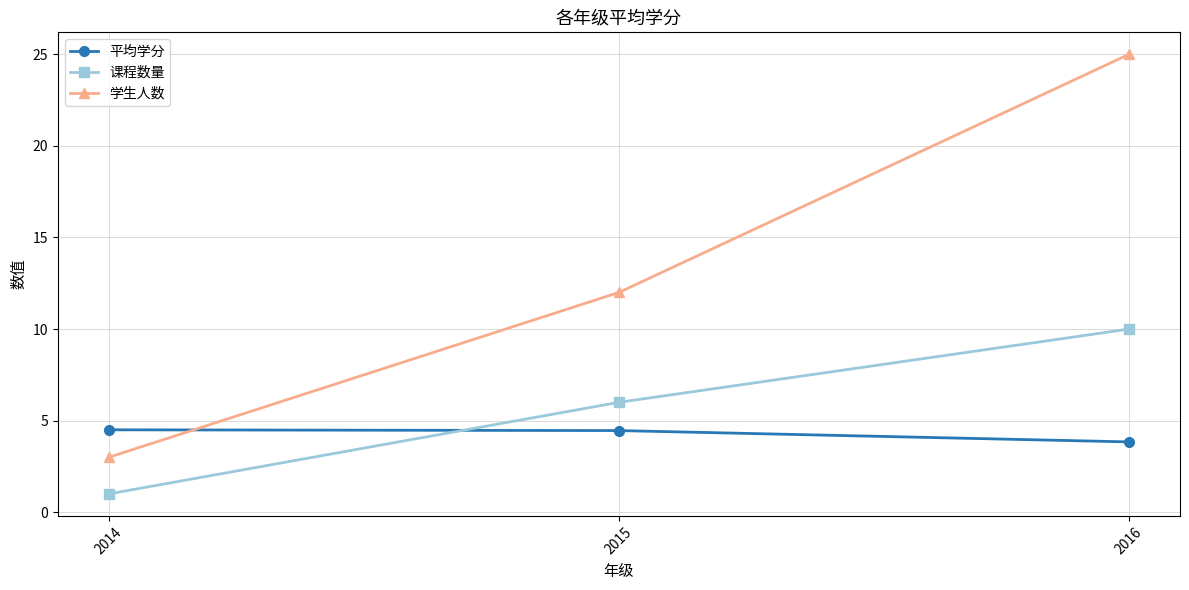

The 平均学分 series shows 2.4 at 2015. True or false?

False